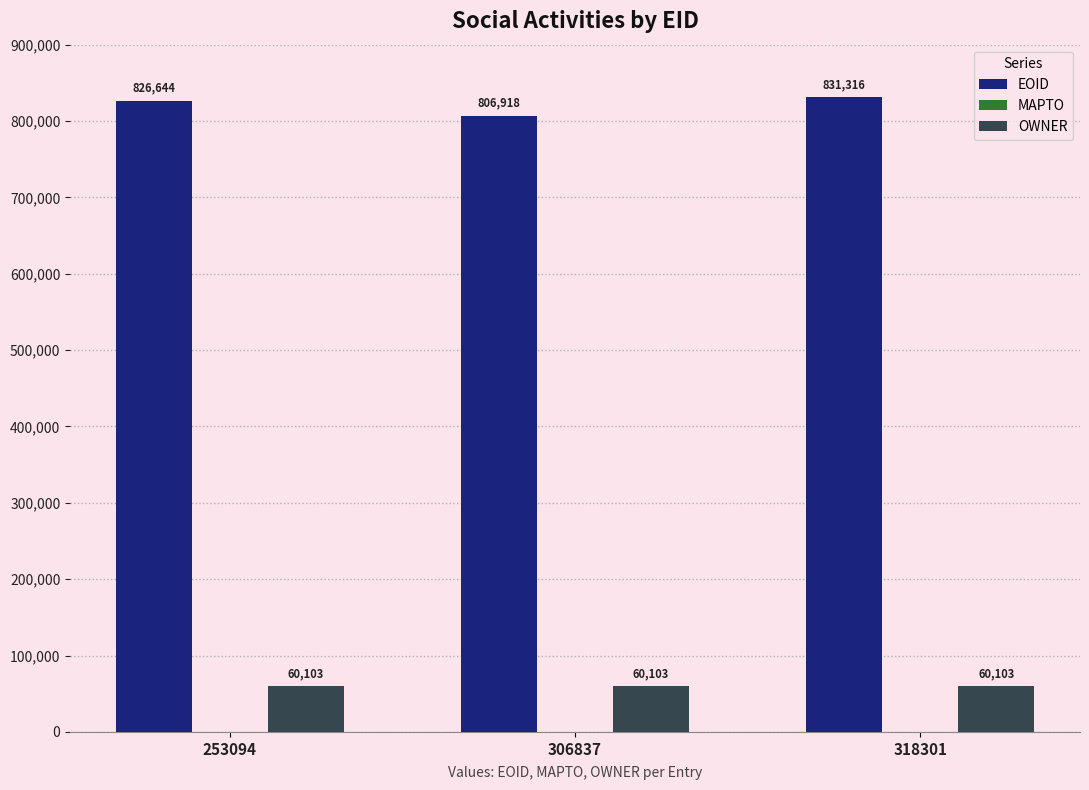

Rank the series at 318301 from highest to lowest value.

EOID, OWNER